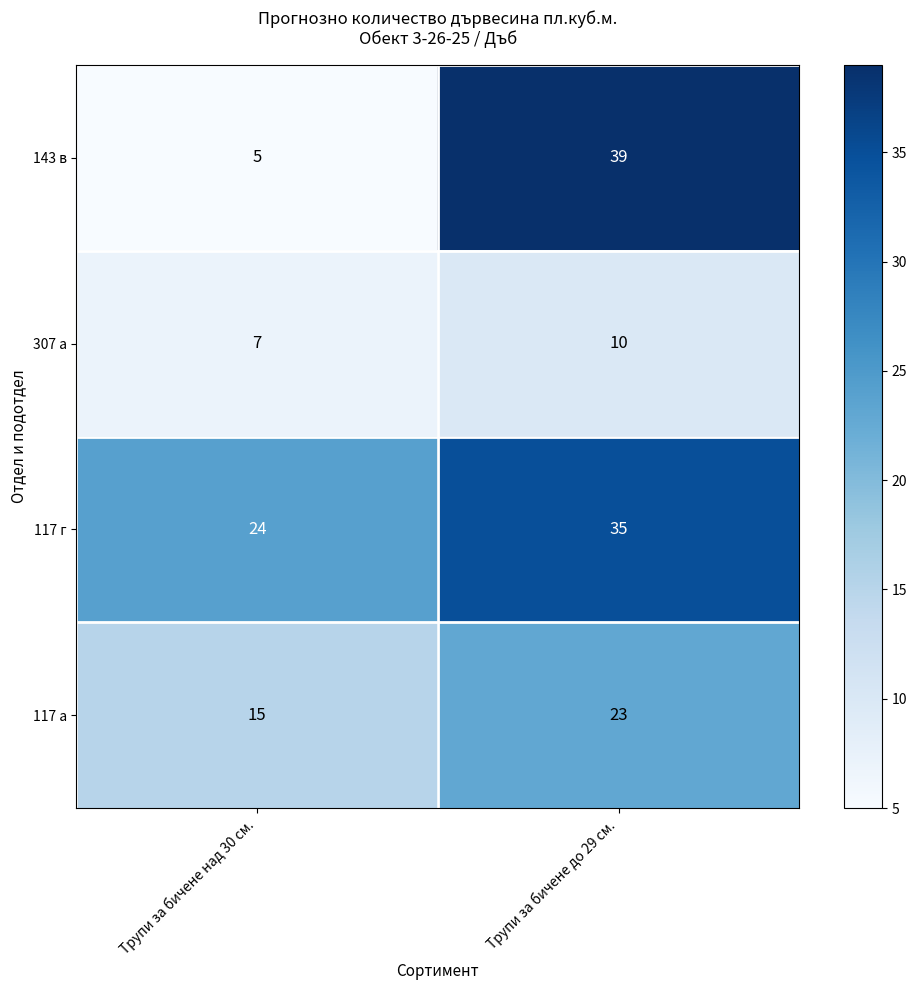

At Трупи за бичене до 29 см., list the series in order from smallest to largest.

307 а, 117 а, 117 г, 143 в